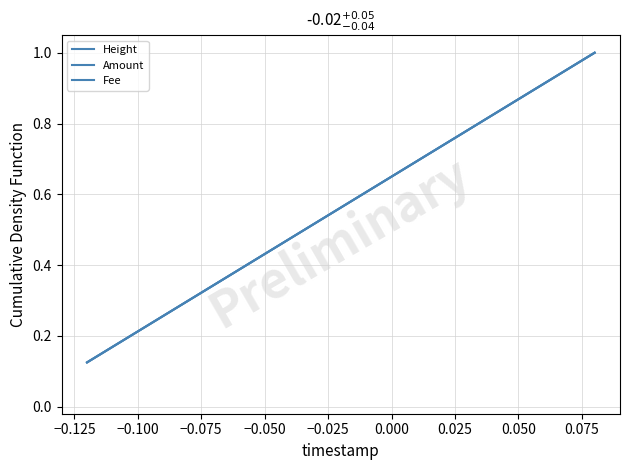

Is this an area chart (filled region under the line)?

No